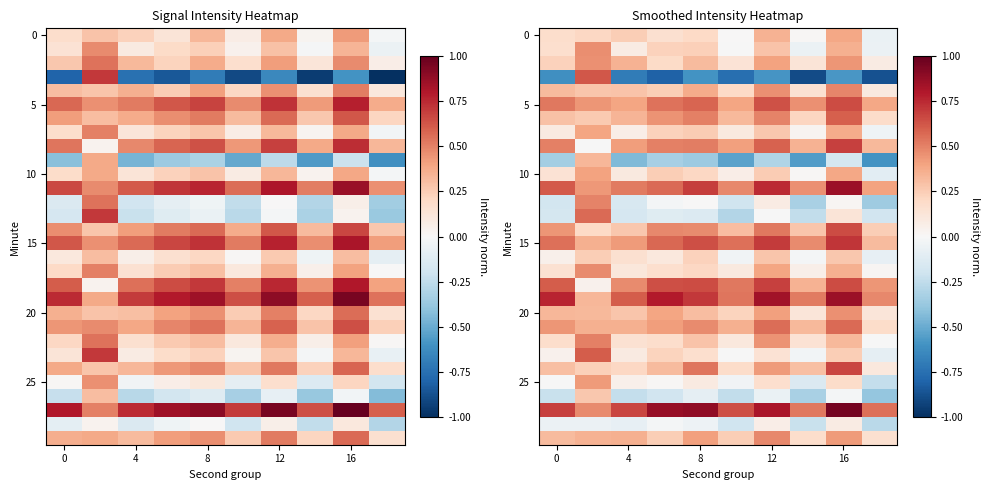

What is the greatest value displayed?

1.0